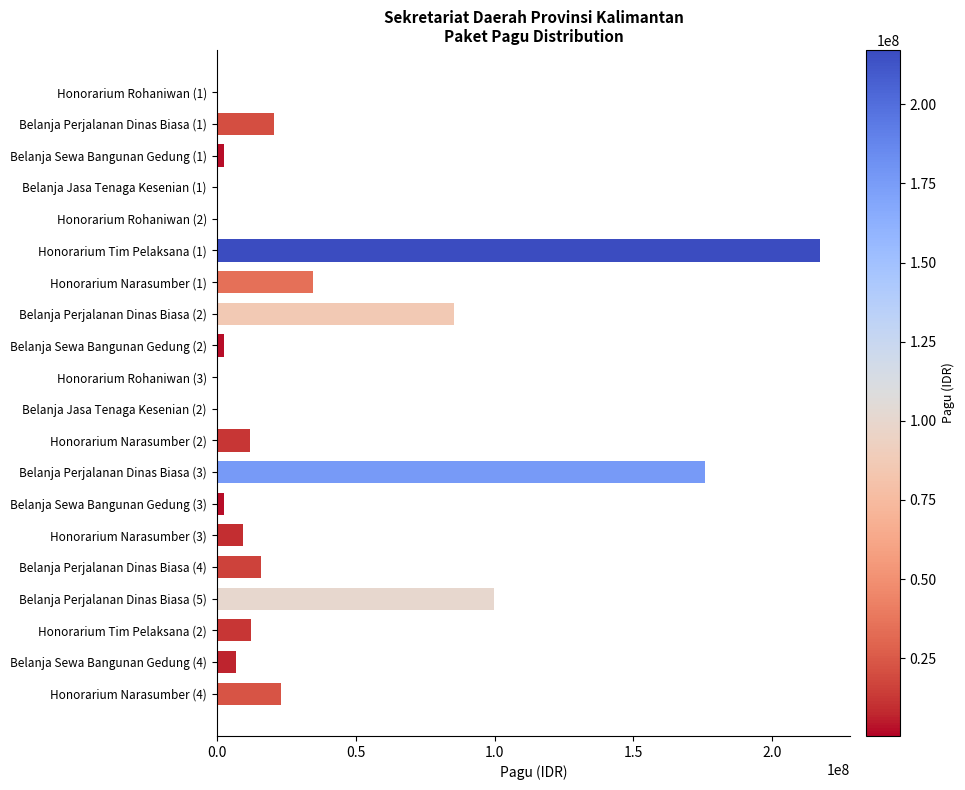

Which label corresponds to the largest value in the chart?

Honorarium Tim Pelaksana (1)